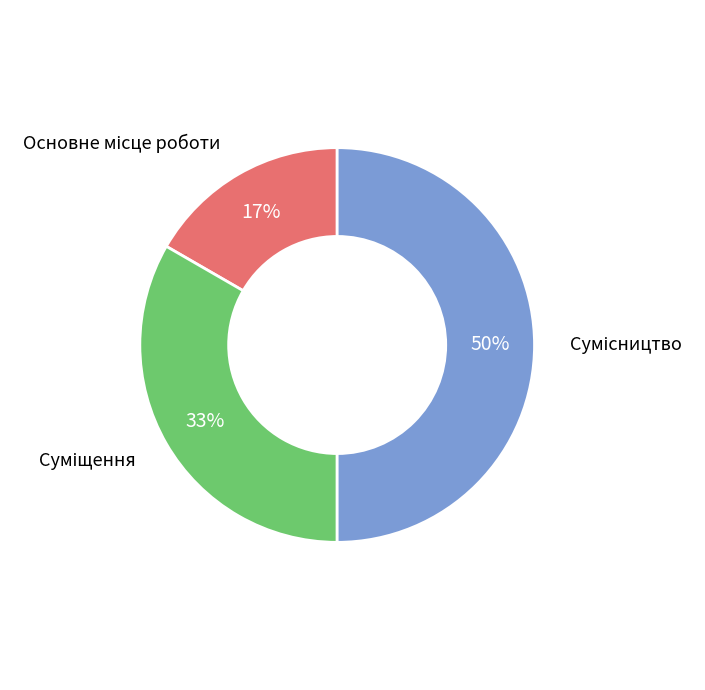

To the nearest percent, what is the average slice percentage?

33%